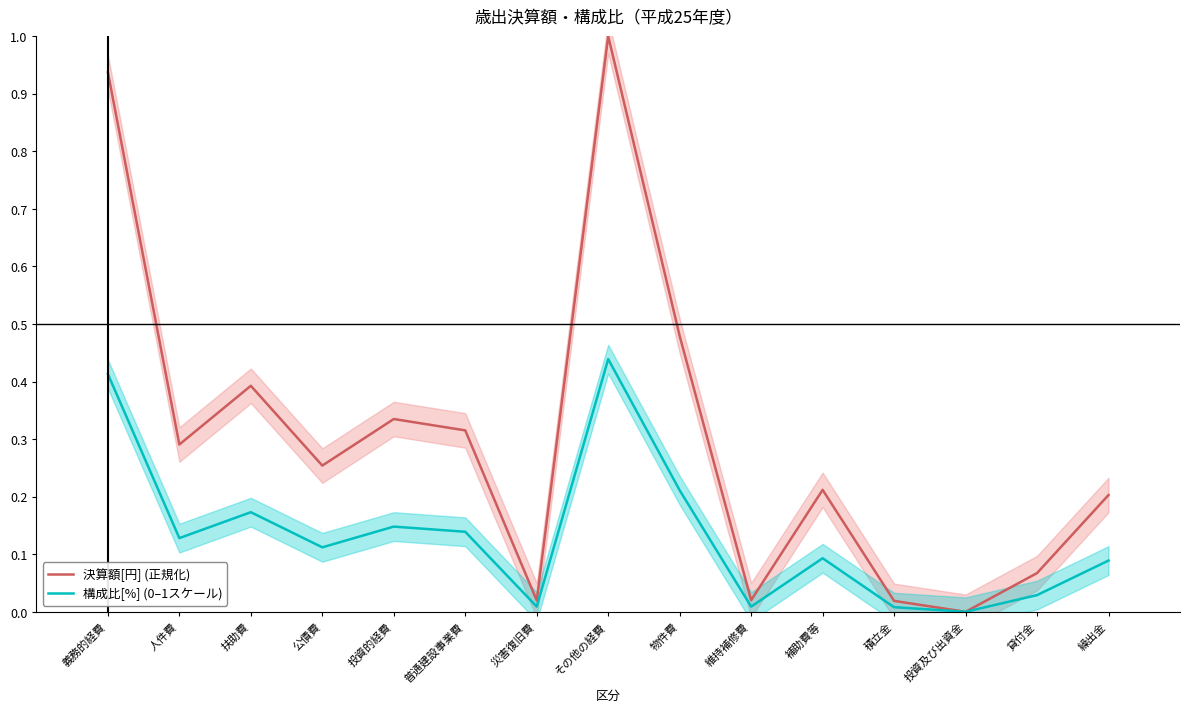

List the series in order of their peak value, highest first.

決算額[円] (正規化), 構成比[%] (0–1スケール)